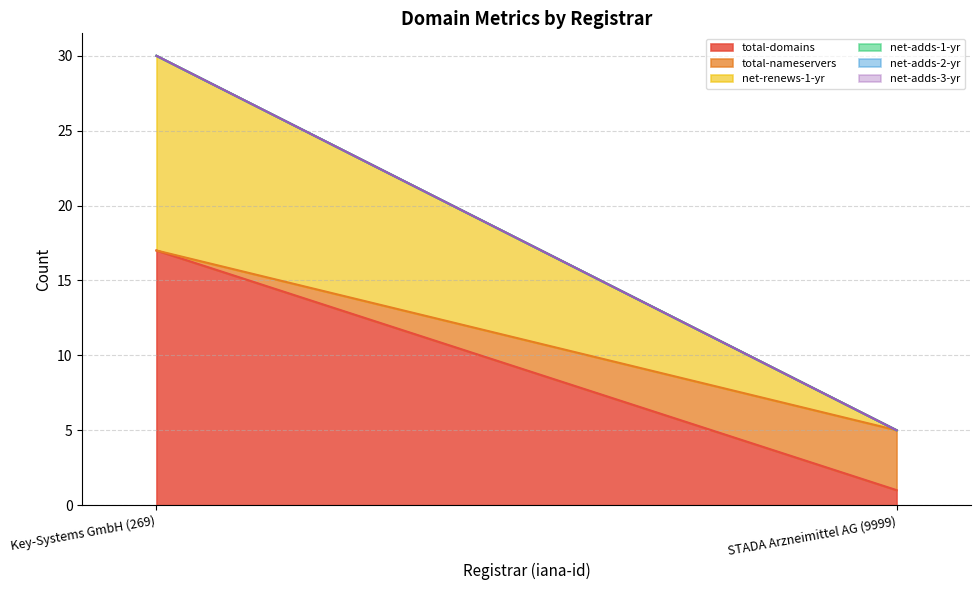

Reading left to right, transcribe all the data shown in this chart.

total-domains: 17	1
total-nameservers: 0	4
net-renews-1-yr: 13	0
net-adds-1-yr: 0	0
net-adds-2-yr: 0	0
net-adds-3-yr: 0	0